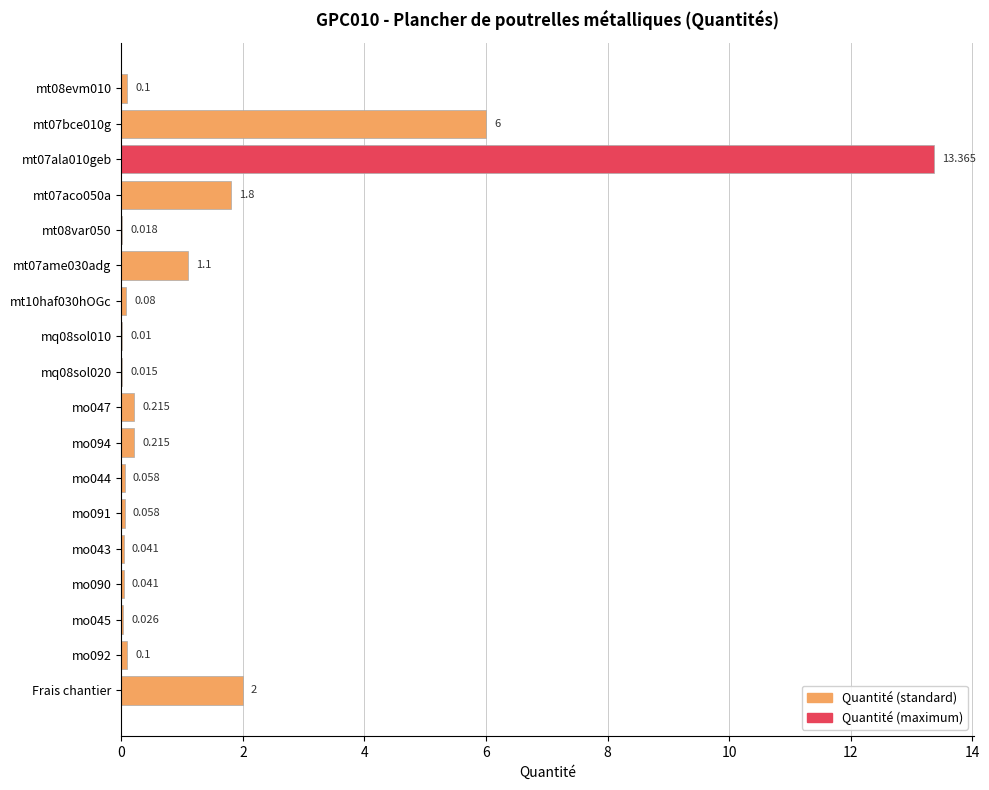

What is the maximum value shown in the chart?

13.4